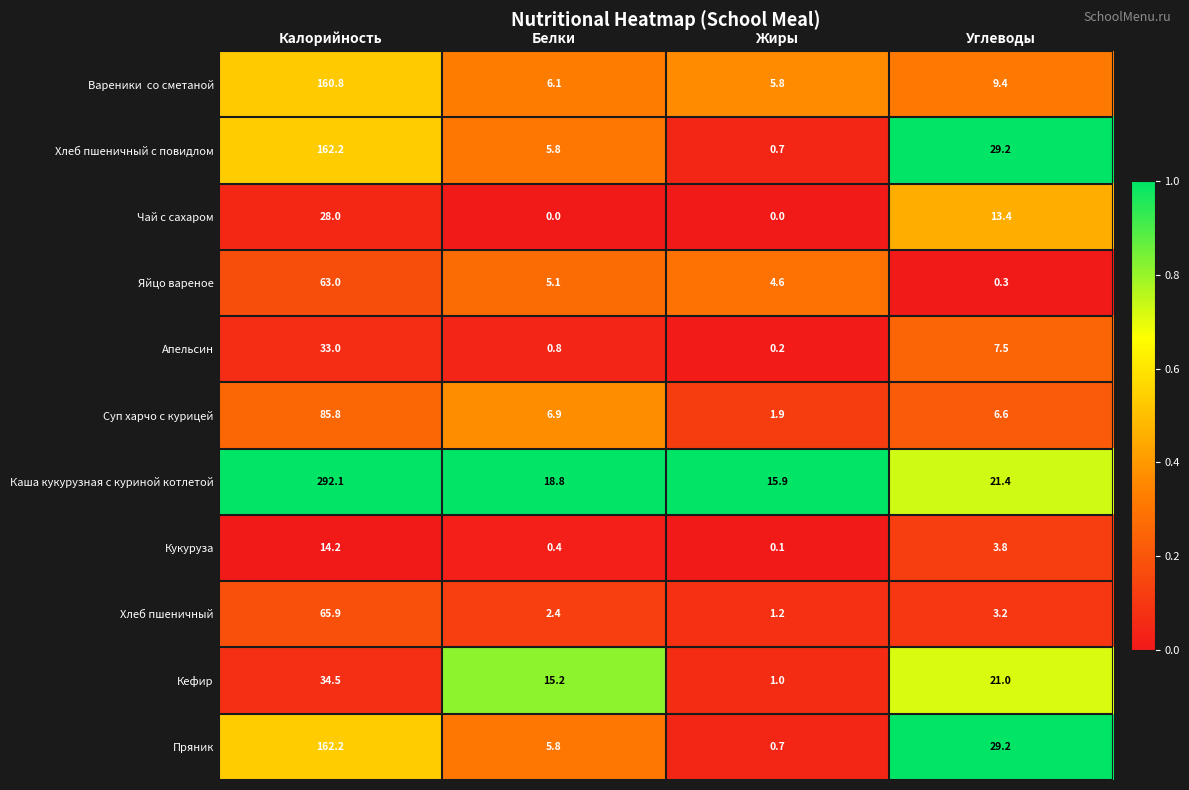

What is the difference between the Чай с сахаром values at Калорийность and Белки?

28.0